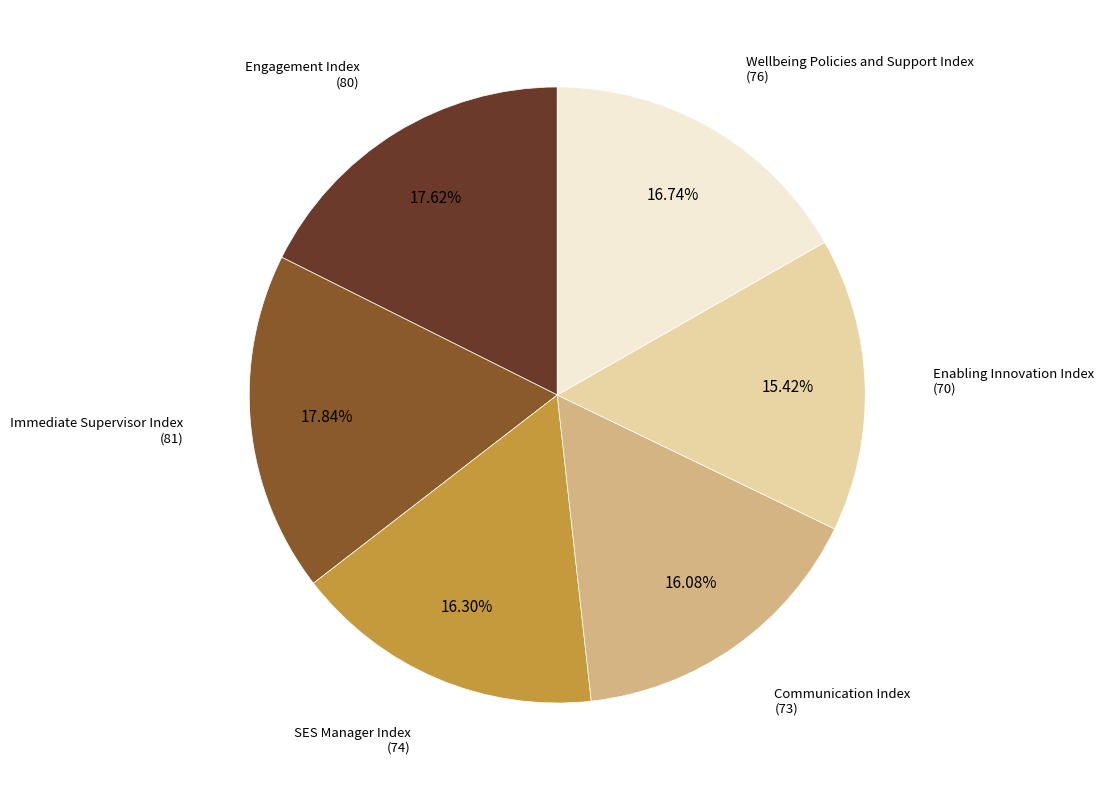

How many slices are in this pie chart?

6